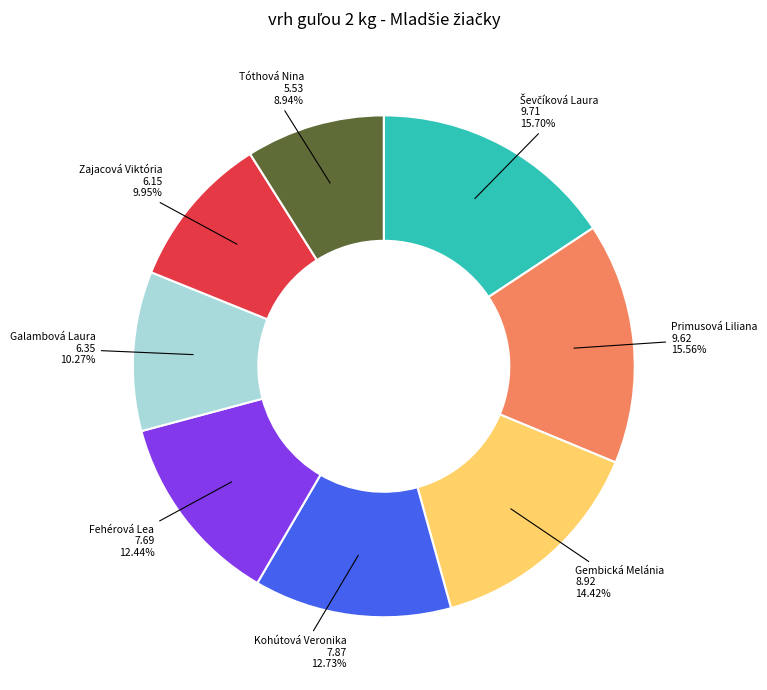

Is there any slice that represents more than half of the pie?

No